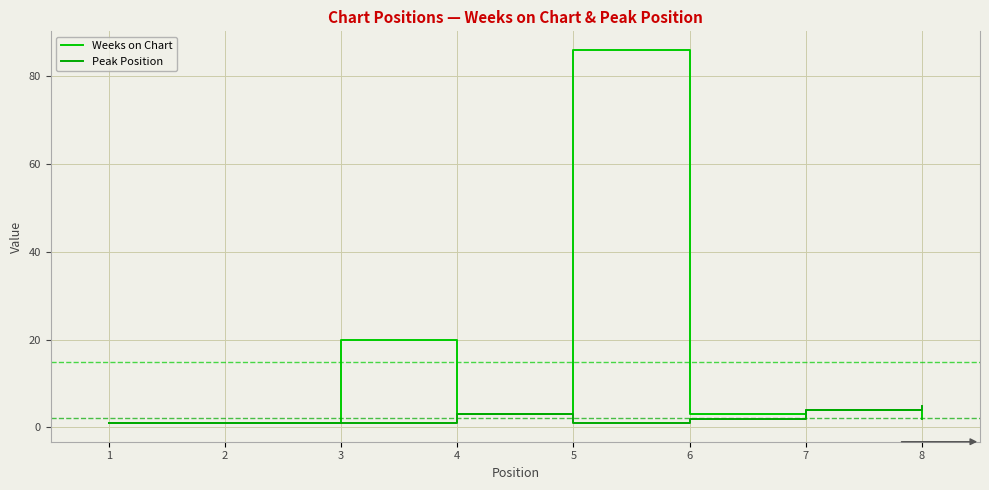

Reading right to left, transcribe all the data shown in this chart.

Weeks on Chart: 8=2	7=4	6=3	5=86	4=3	3=20	2=1	1=1
Peak Position: 8=5	7=4	6=2	5=1	4=3	3=1	2=1	1=1